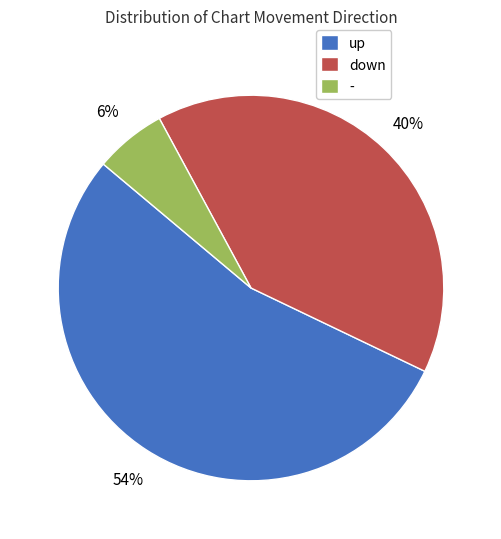

To the nearest percent, what percentage of the pie is -?

6%